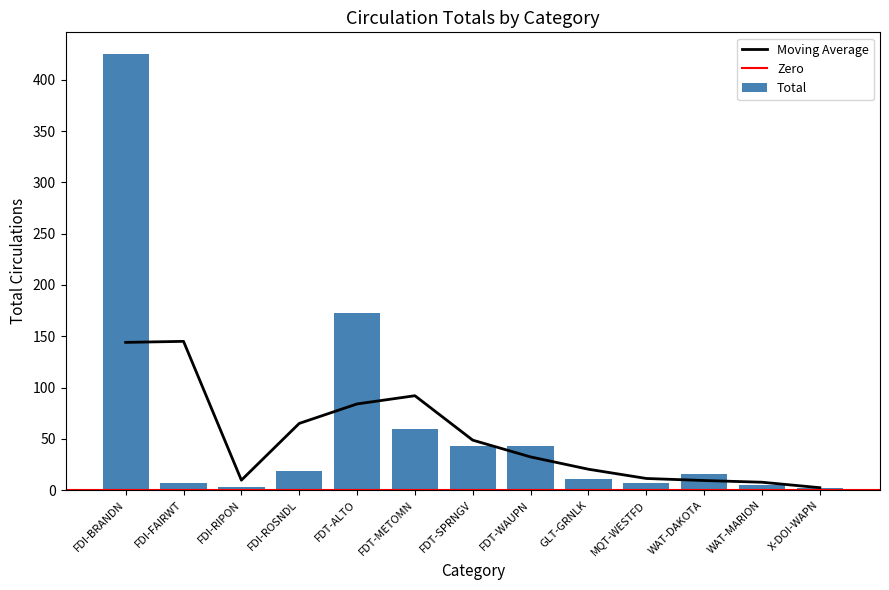

Where does the data first go above 16?

FDI-BRANDN